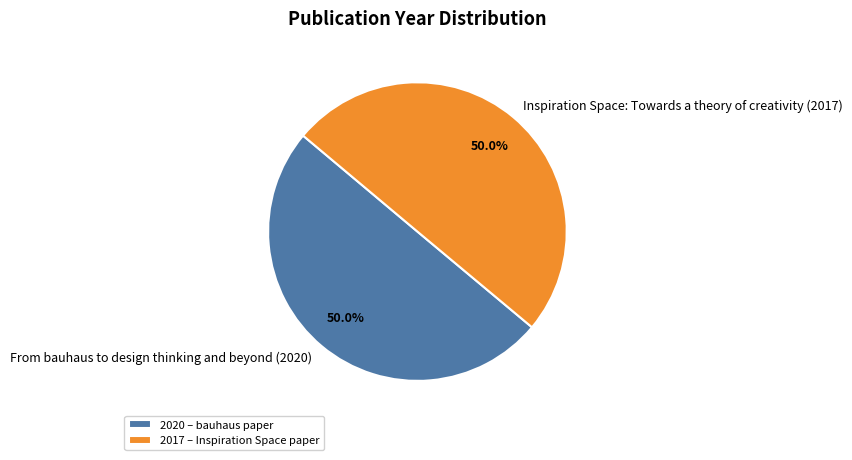

To the nearest percent, what portion does Inspiration Space: Towards a theory of creativity (2017) represent?

50%